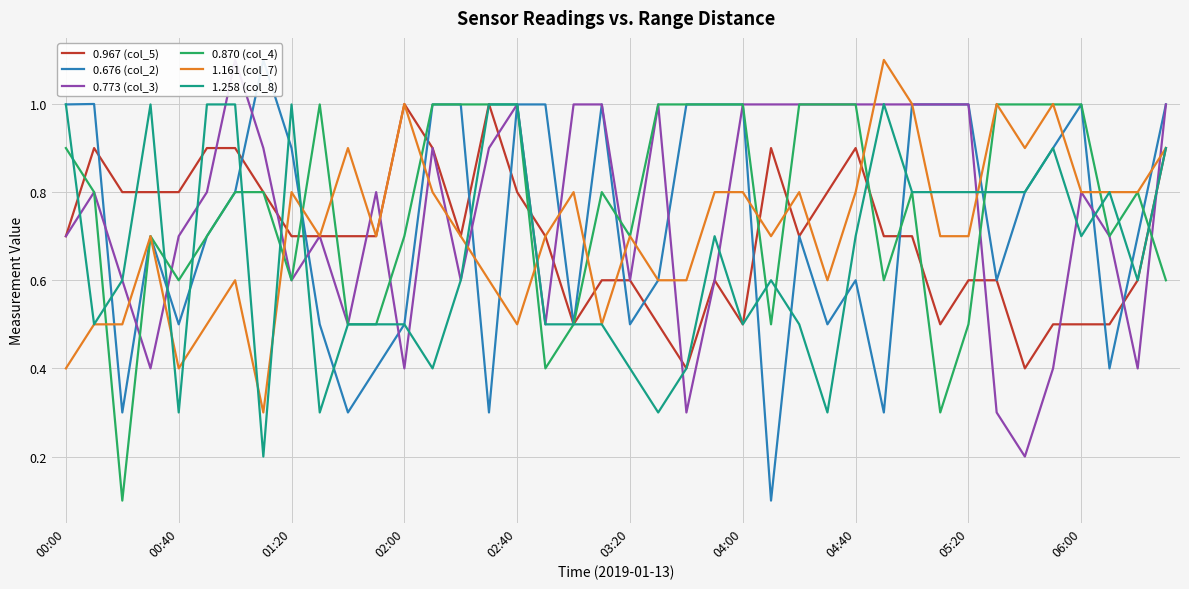

In 1.258 (col_8), how many points are lower than both neighbors (excluding endpoints)?

10